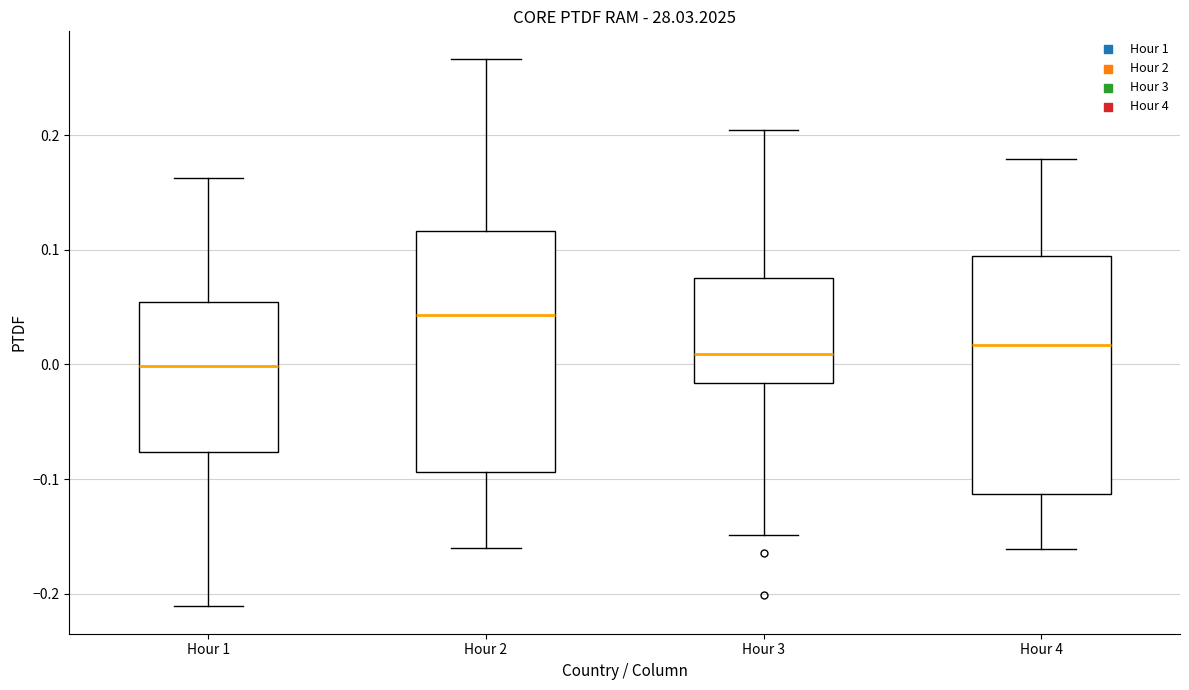

Reading left to right, transcribe this box plot: for each box, give where its median line is, the range the box spans, and where its two whiskers end, as read against the y-axis. The values are not printed on the chart, so give them approximately, as read against the axis.

Hour 1: median 0.00, box -0.08 to 0.05, whiskers -0.21 to 0.16
Hour 2: median 0.04, box -0.09 to 0.12, whiskers -0.16 to 0.27
Hour 3: median 0.01, box -0.02 to 0.08, whiskers -0.15 to 0.20
Hour 4: median 0.02, box -0.11 to 0.09, whiskers -0.16 to 0.18